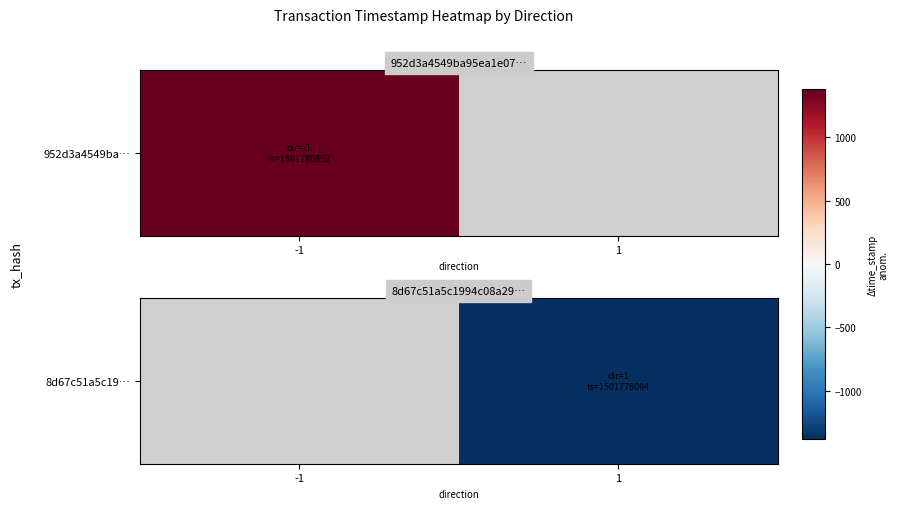

Between 1 and -1, which is larger?

-1